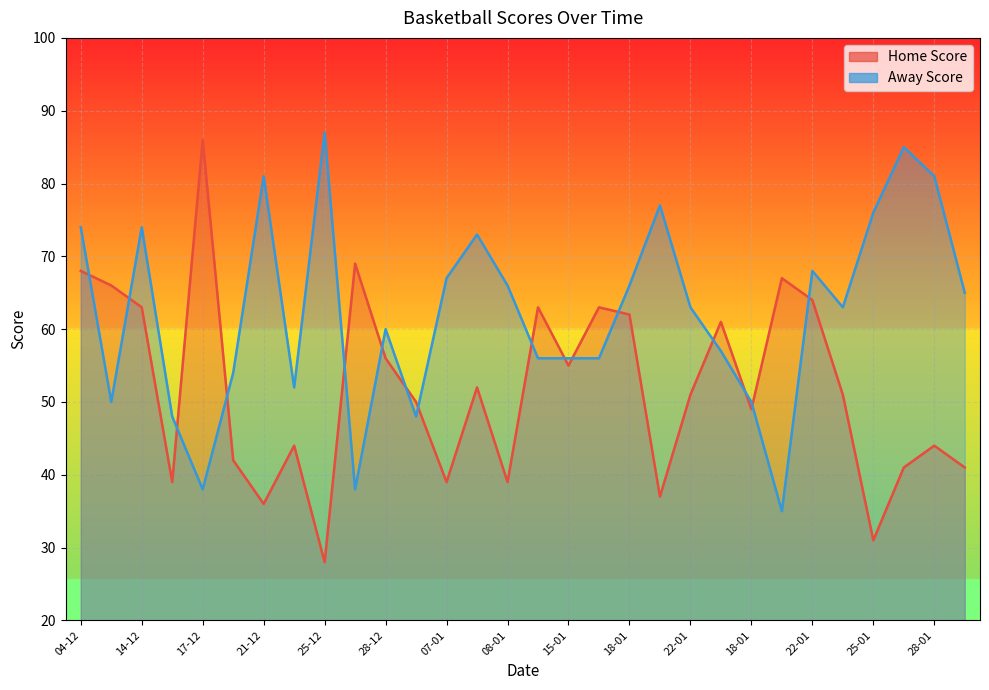

Which label corresponds to the smallest value in the chart?

25-12